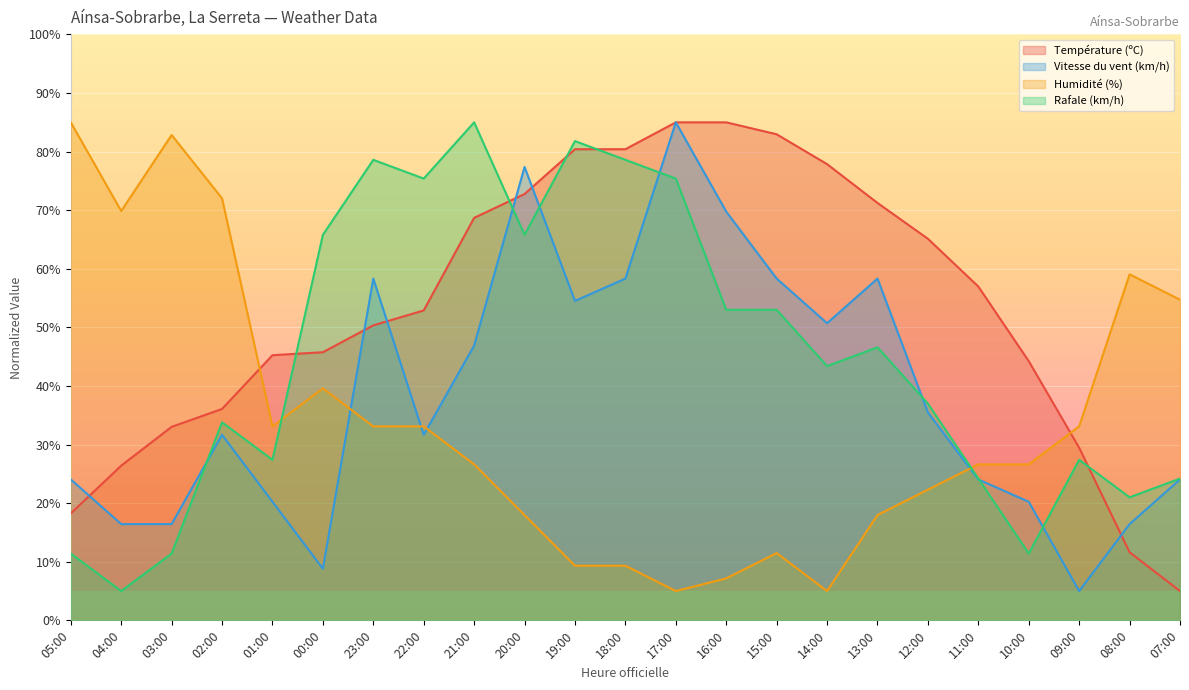

What is the minimum value shown in the chart?

5.0